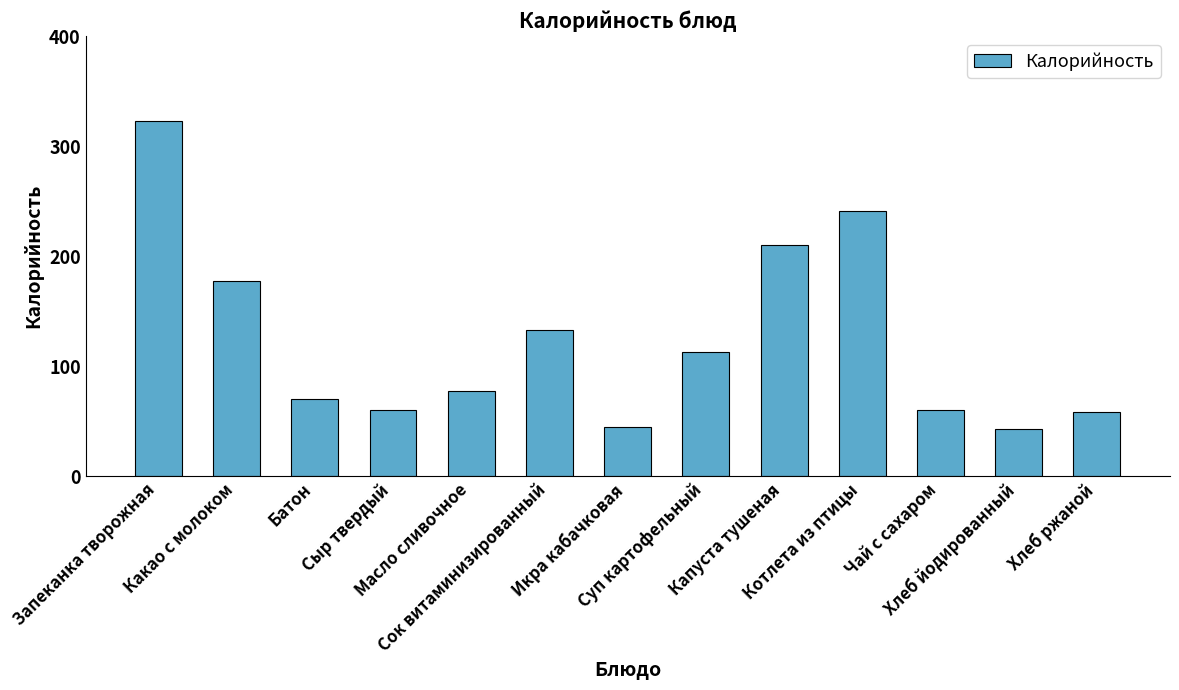

How many distinct data groups are displayed?

1